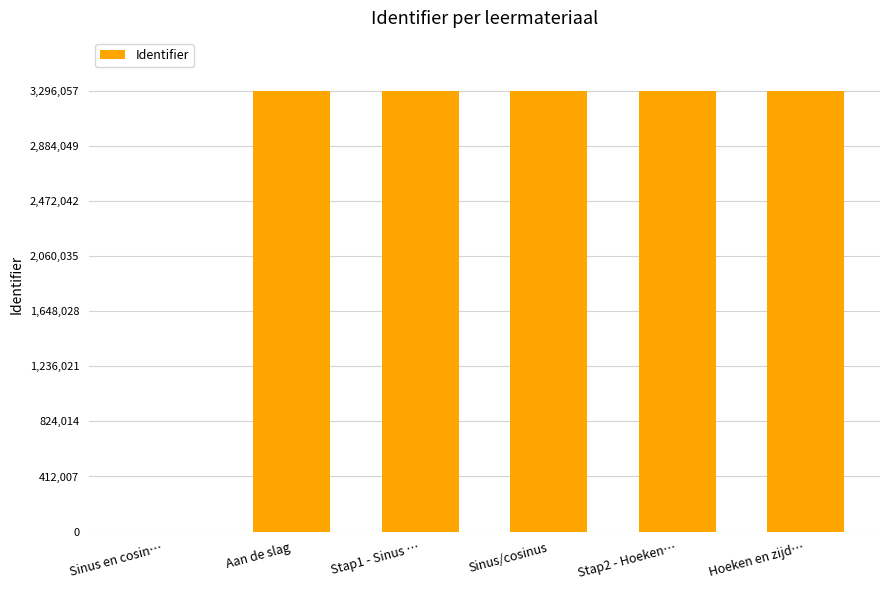

The chart shows a value of 2225663 at Hoeken en zijd…. True or false?

False